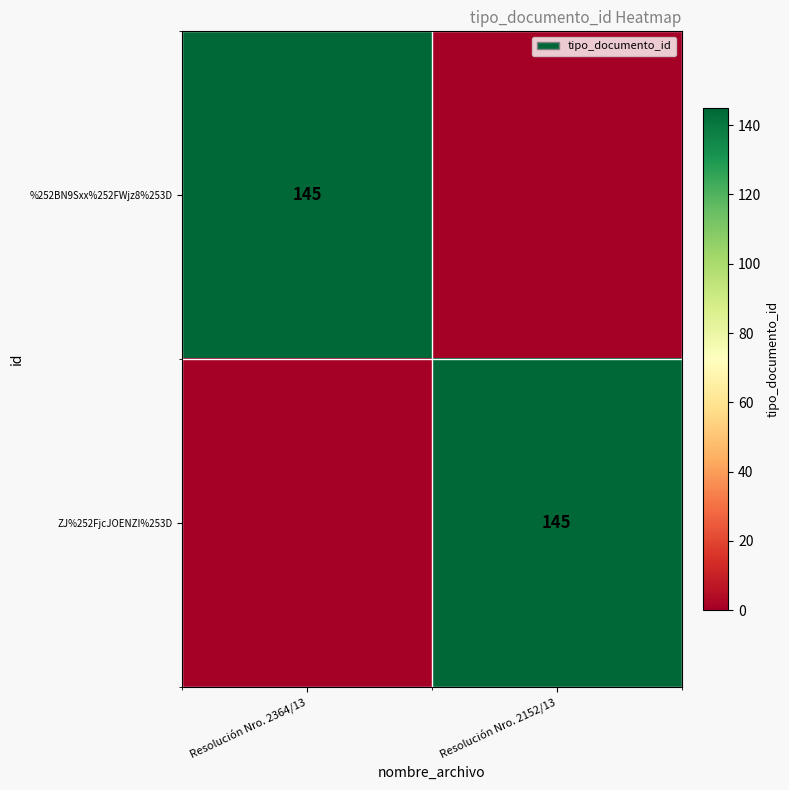

True or false: %252BN9Sxx%252FWjz8%253D has a value of 64 at Resolución Nro. 2364/13.

False